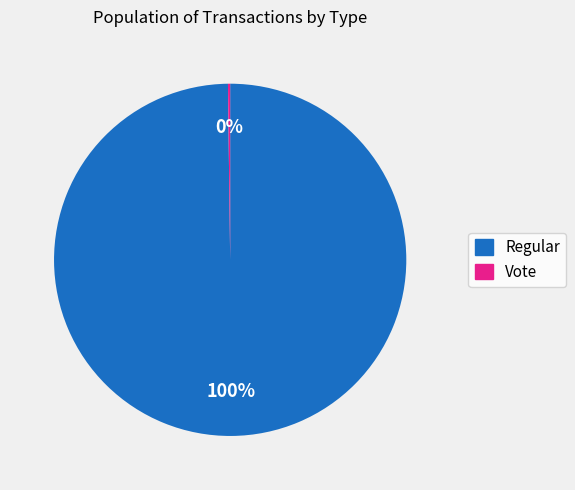

Does any single category account for the majority?

Yes